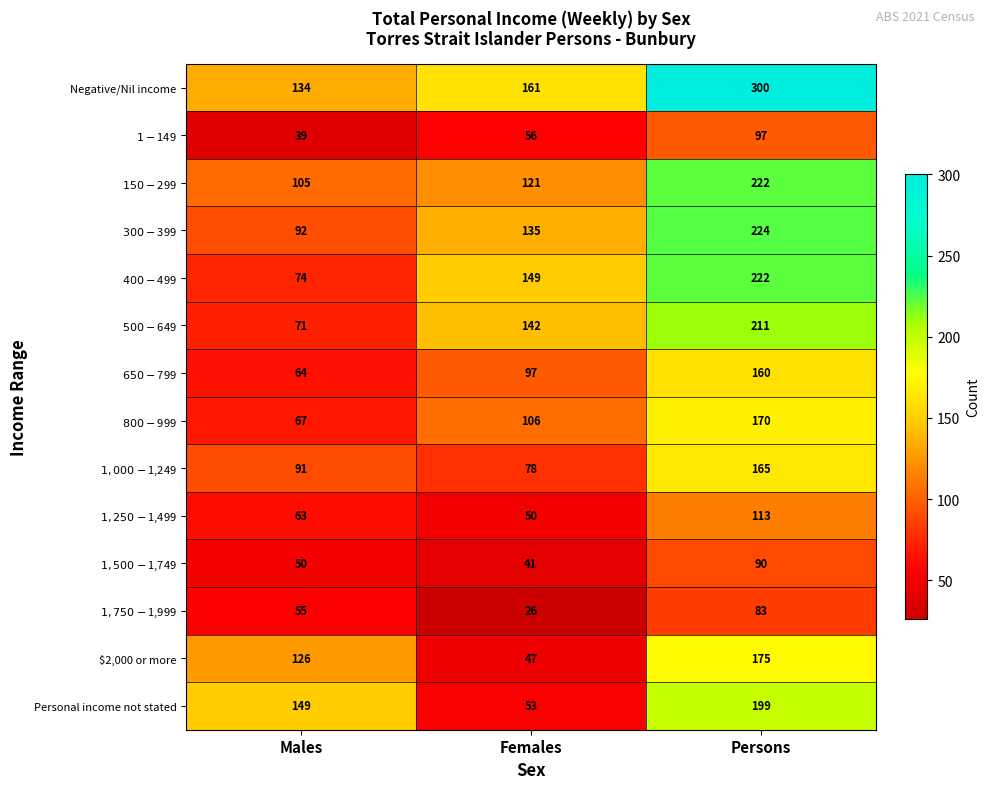

What is the minimum value shown in the chart?

26